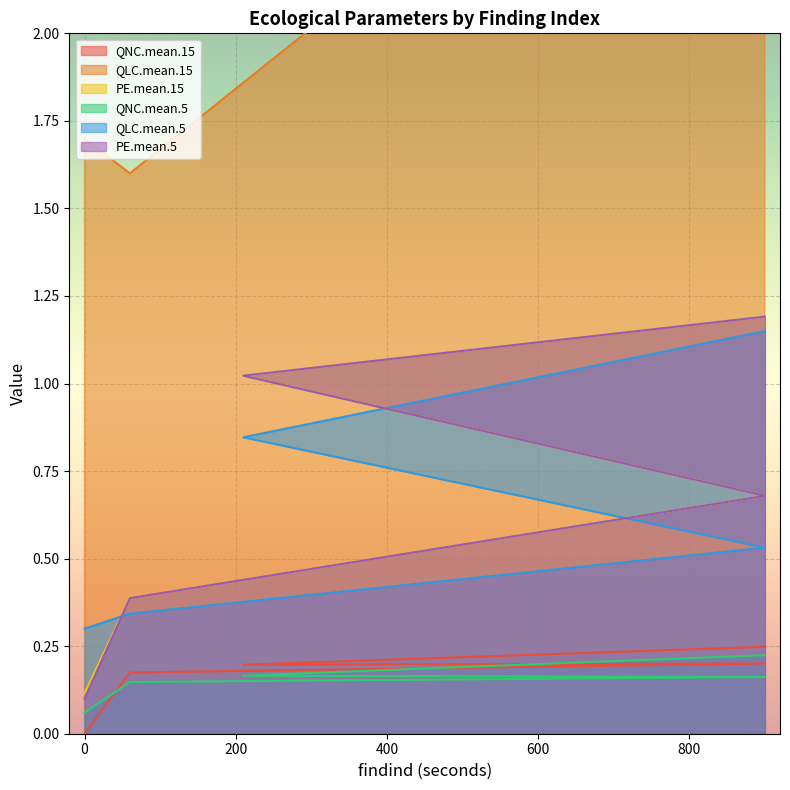

Which series changed the most between 210 and 900?

QLC.mean.15